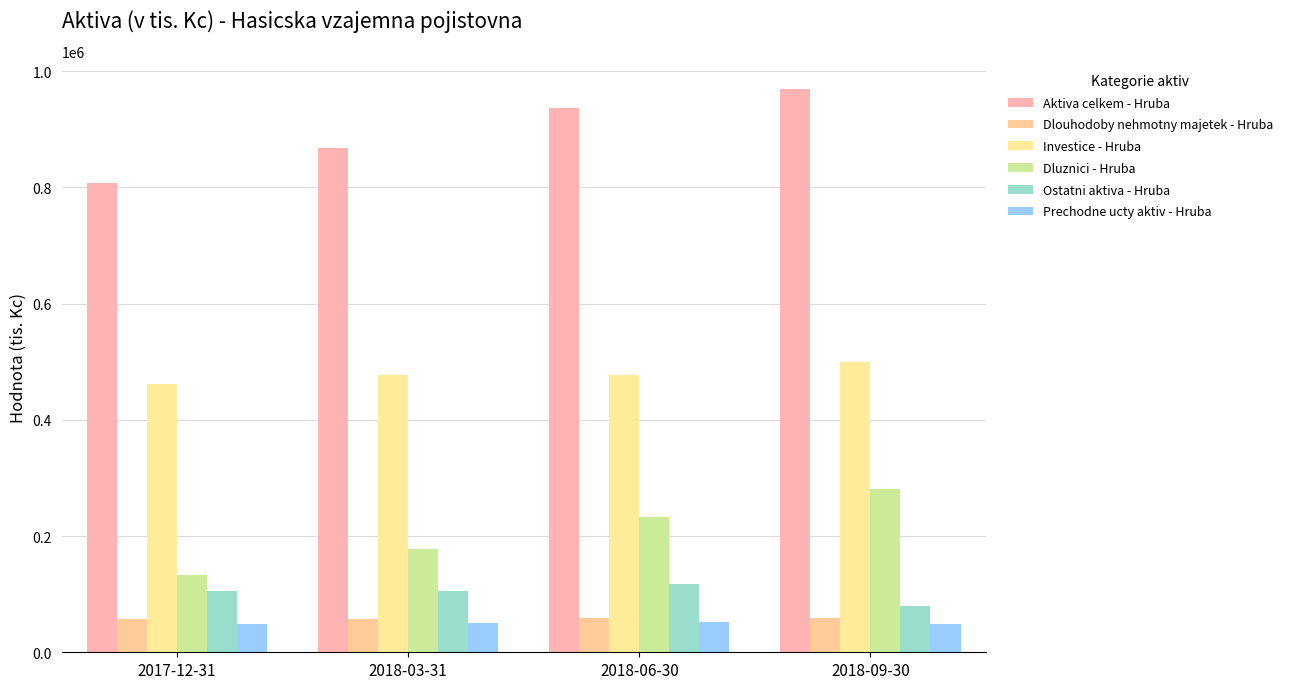

The Dluznici - Hruba series shows 280876 at 2018-09-30. True or false?

True